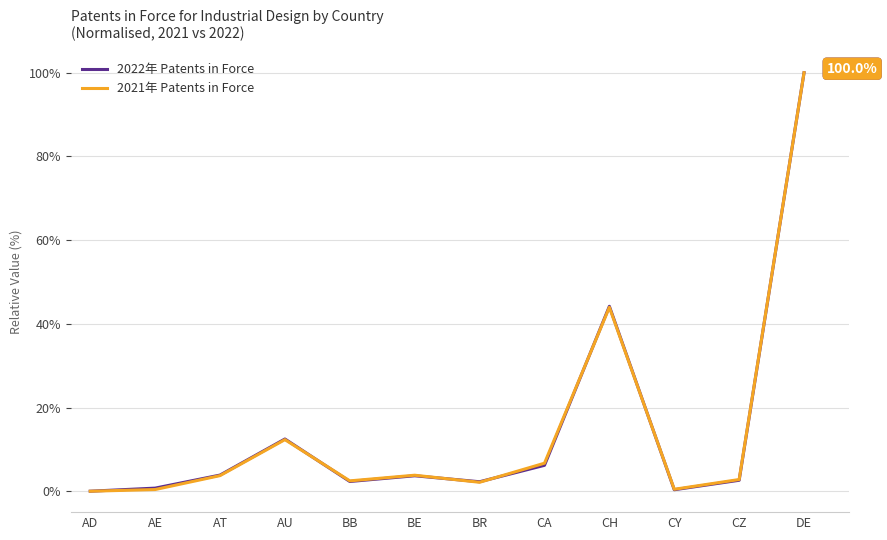

What are all the series names shown in the legend?

2022年 Patents in Force, 2021年 Patents in Force